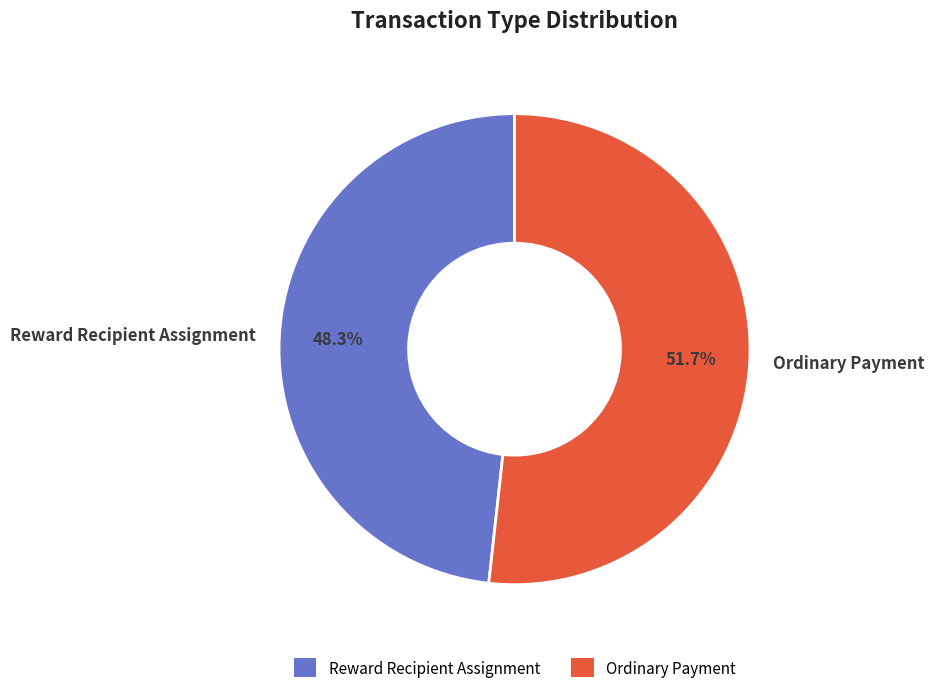

Which slice represents more than half of the pie?

Ordinary Payment